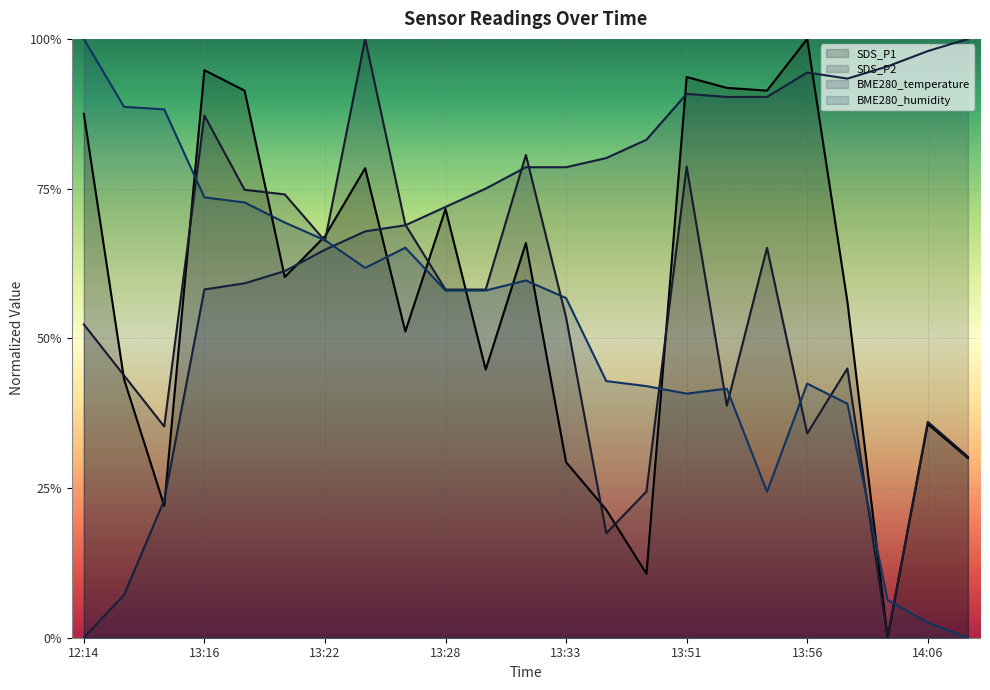

Between 12:19 and 13:28, which series saw the biggest shift?

BME280_temperature